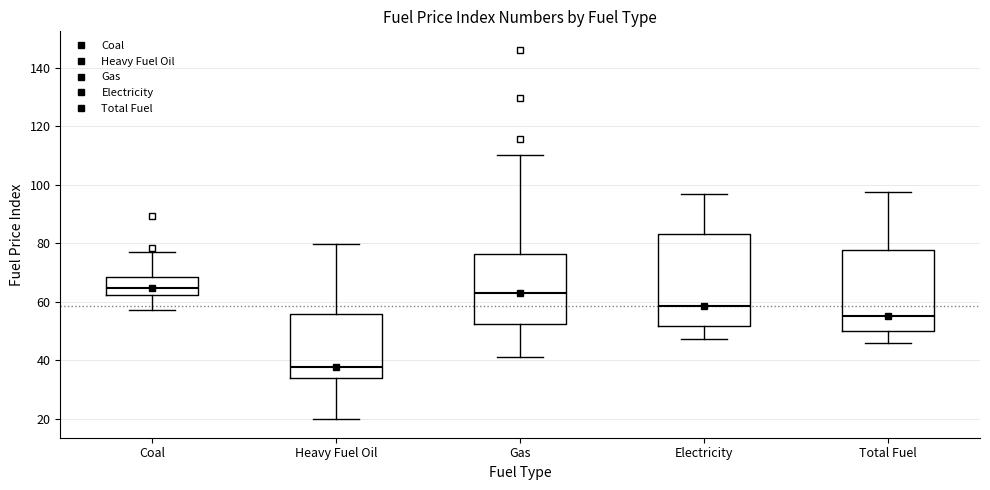

Which box has the lowest median line?

Heavy Fuel Oil